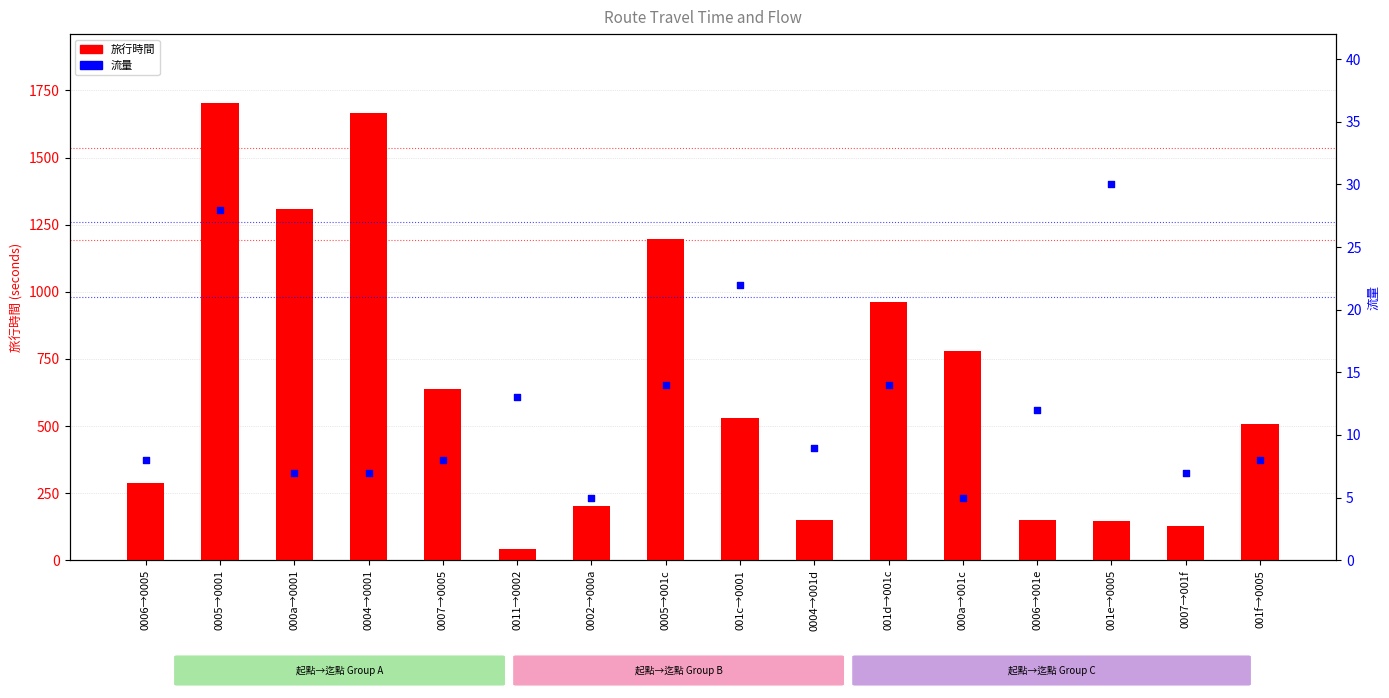

At which category is the sum across all series the highest?

0005→0001